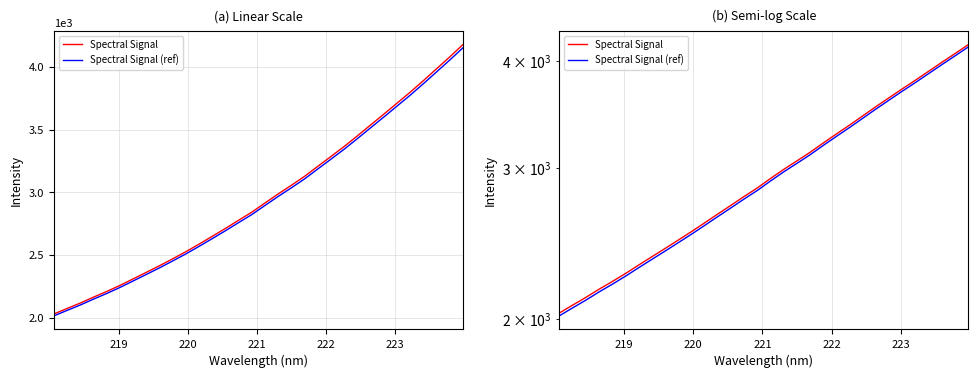

Rank the series by their maximum value, from highest to lowest.

Spectral Signal, Spectral Signal (ref)